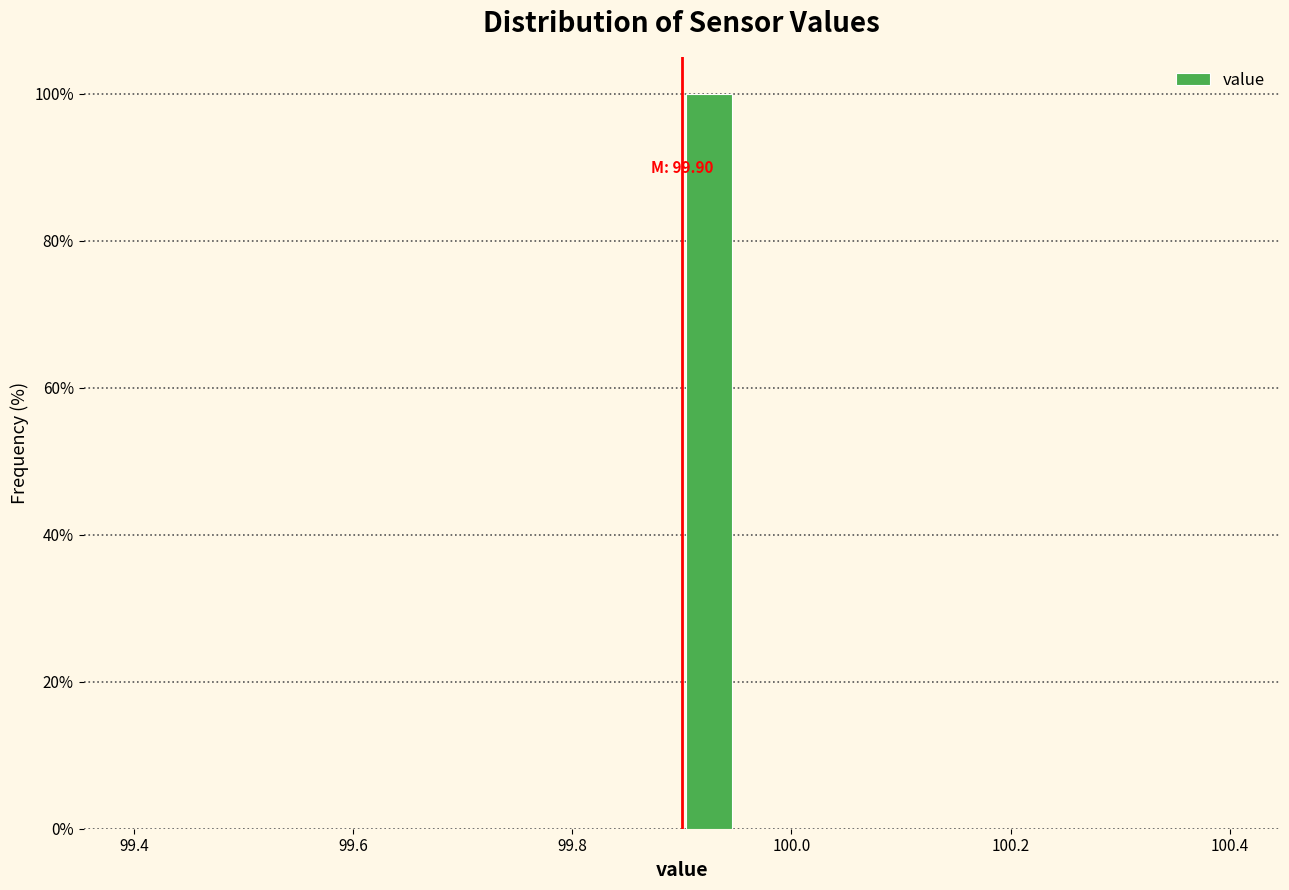

Around what value on the x-axis is the tallest bar? Give the approximate position of its centre, as read against the axis.

99.92